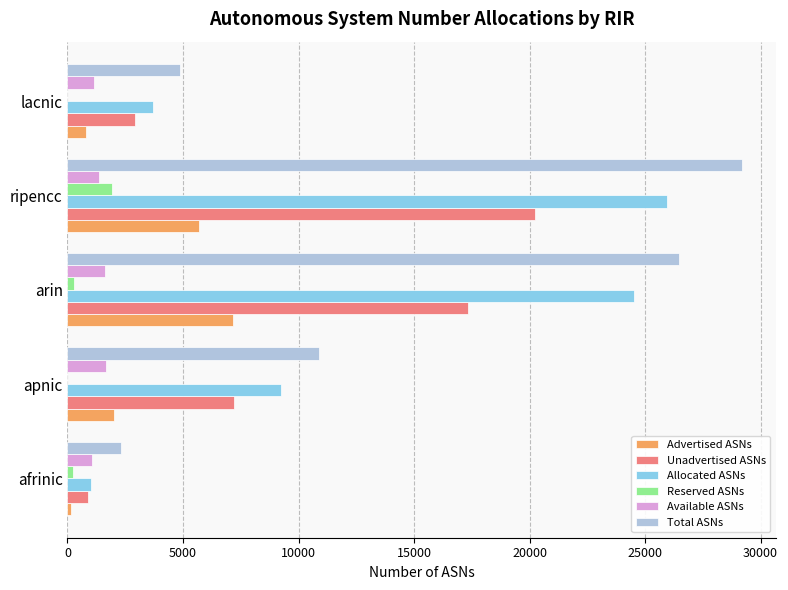

Is the value of Allocated ASNs at ripencc greater than the value of Reserved ASNs at apnic?

Yes